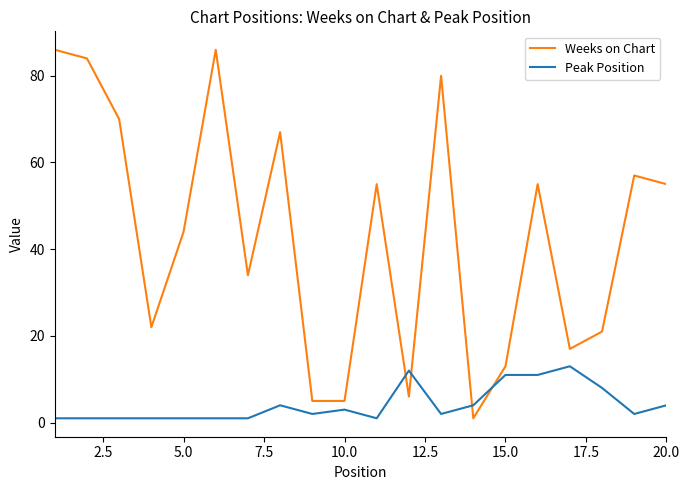

Does the chart have visible grid lines?

No